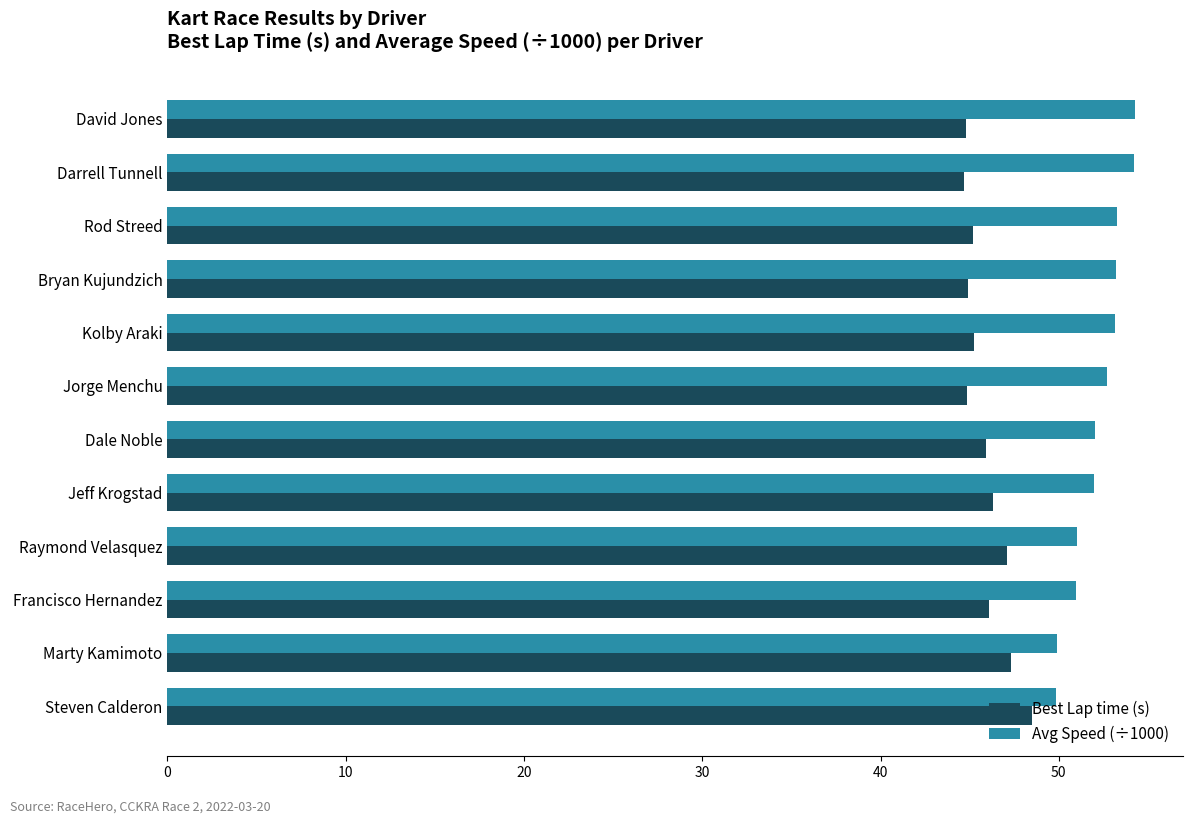

What is the highest value of the Avg Speed (÷1000) series?

54.3